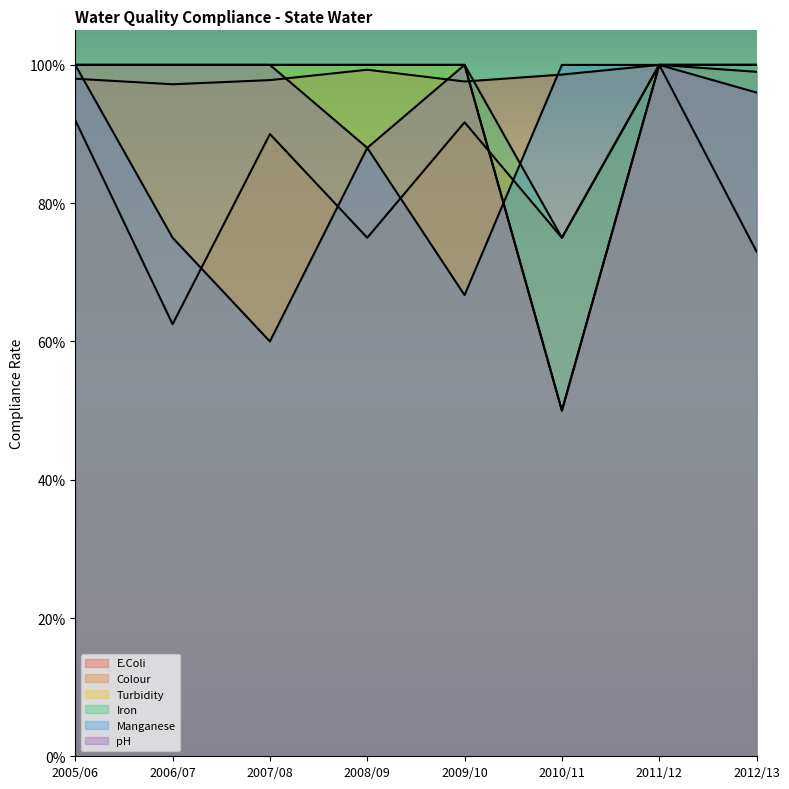

Is it true that Colour equals 0.2 at 2010/11?

False